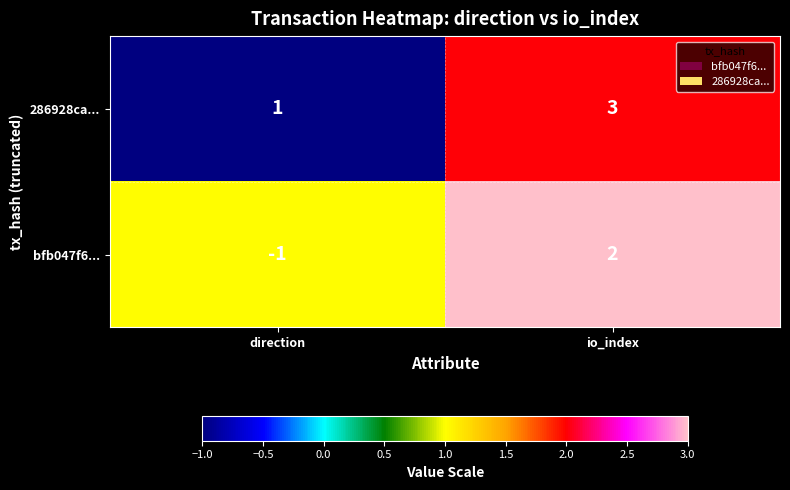

At how many categories does at least one series exceed 2?

1